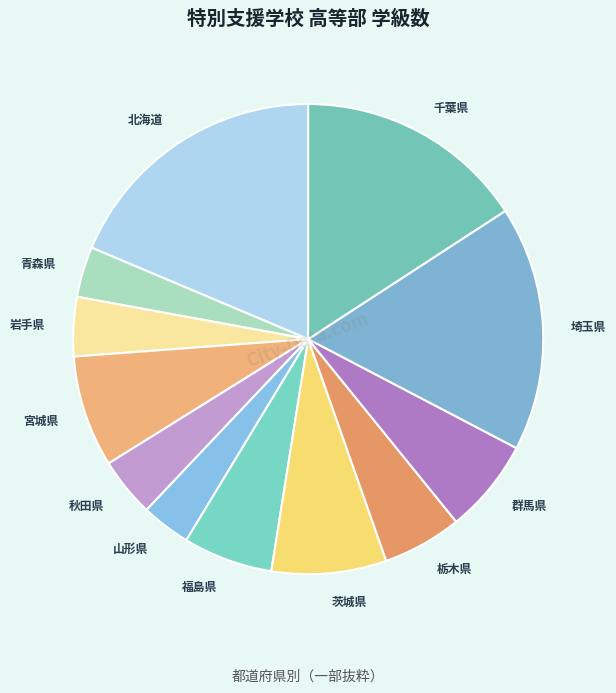

Count the number of slices in the pie.

12